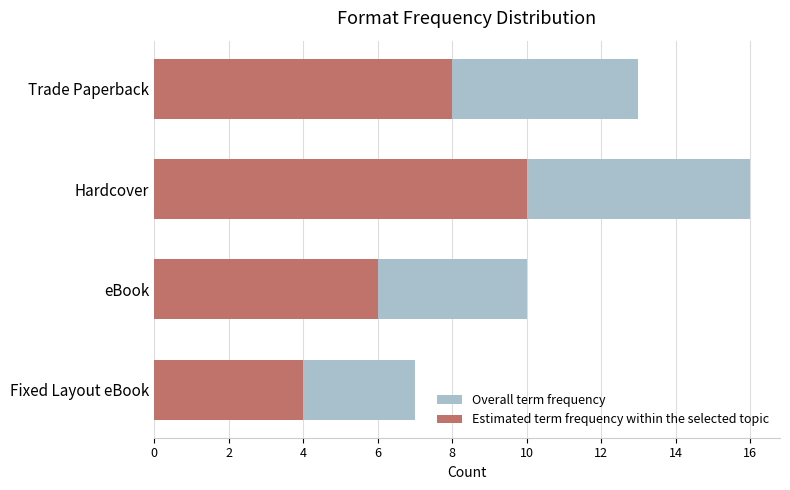

What is the sum of the Overall term frequency values at Fixed Layout eBook and Hardcover?

23